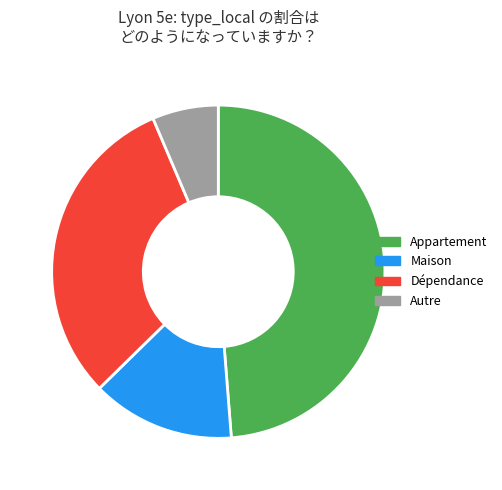

What percentage is the Dépendance slice, to the nearest percent?

31%